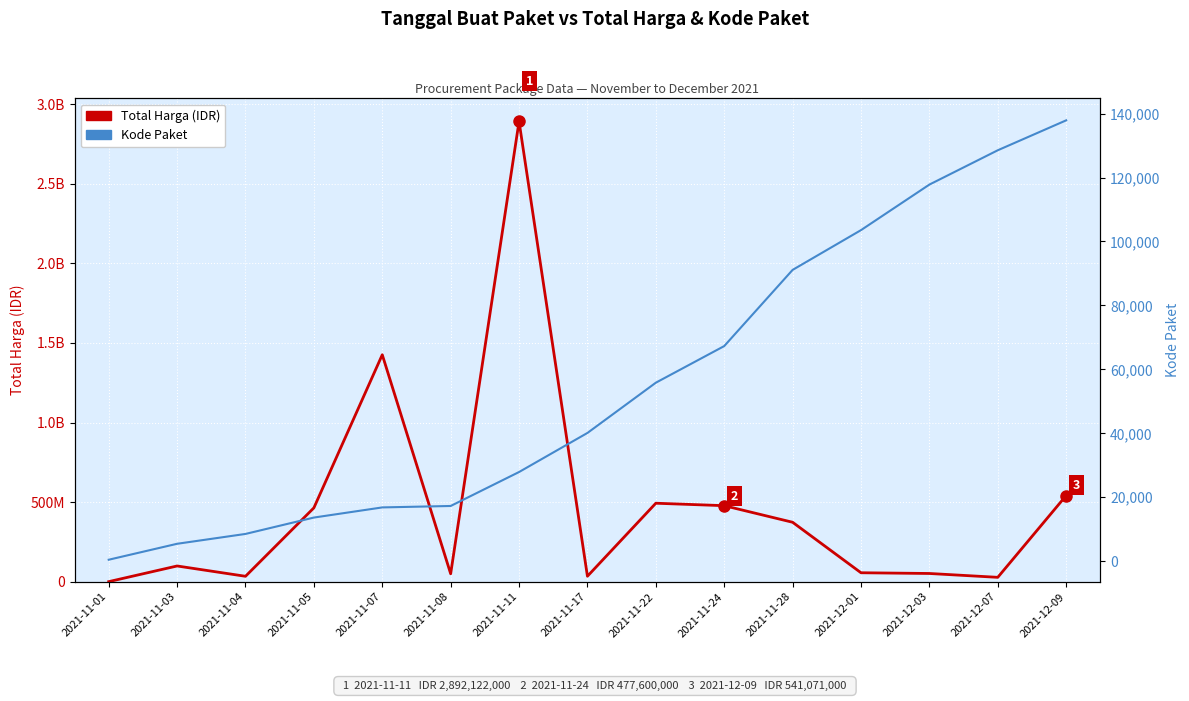

Is it true that Total Harga equals 292372426 at 2021-11-05?

False